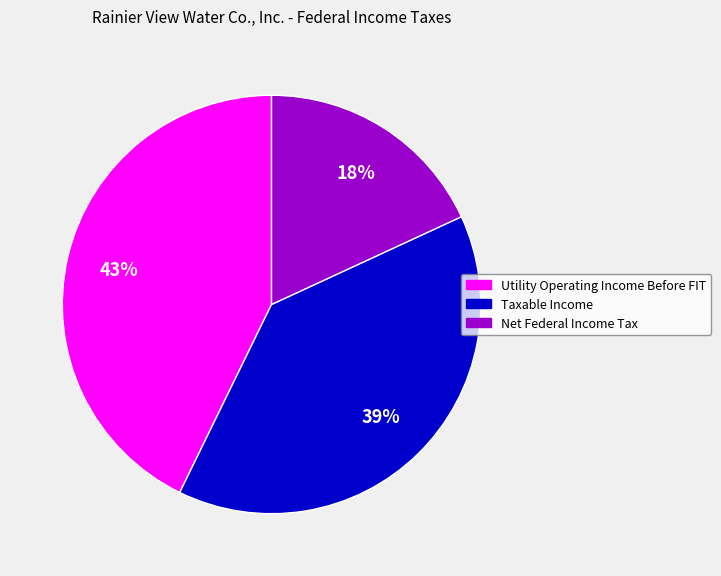

Which category has the biggest portion of the pie?

Utility Operating Income Before FIT